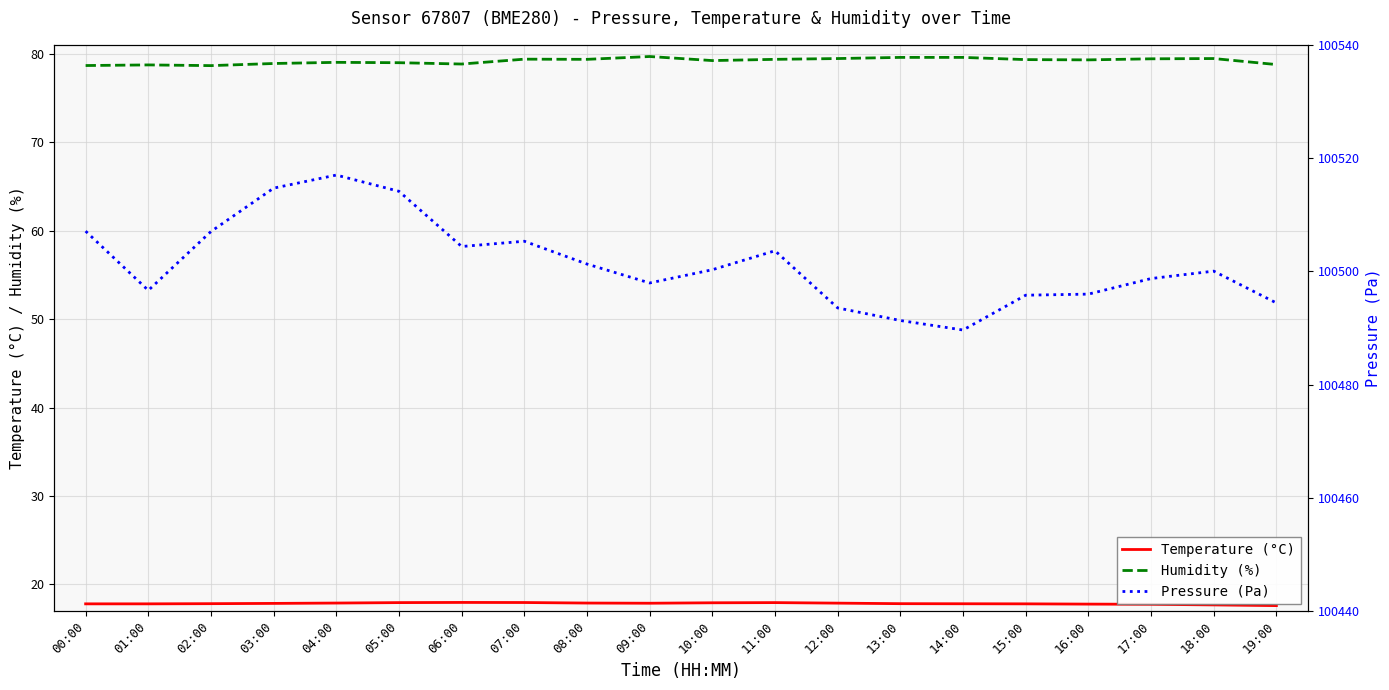

What is the highest value of the Temperature (°C) series?

18.0